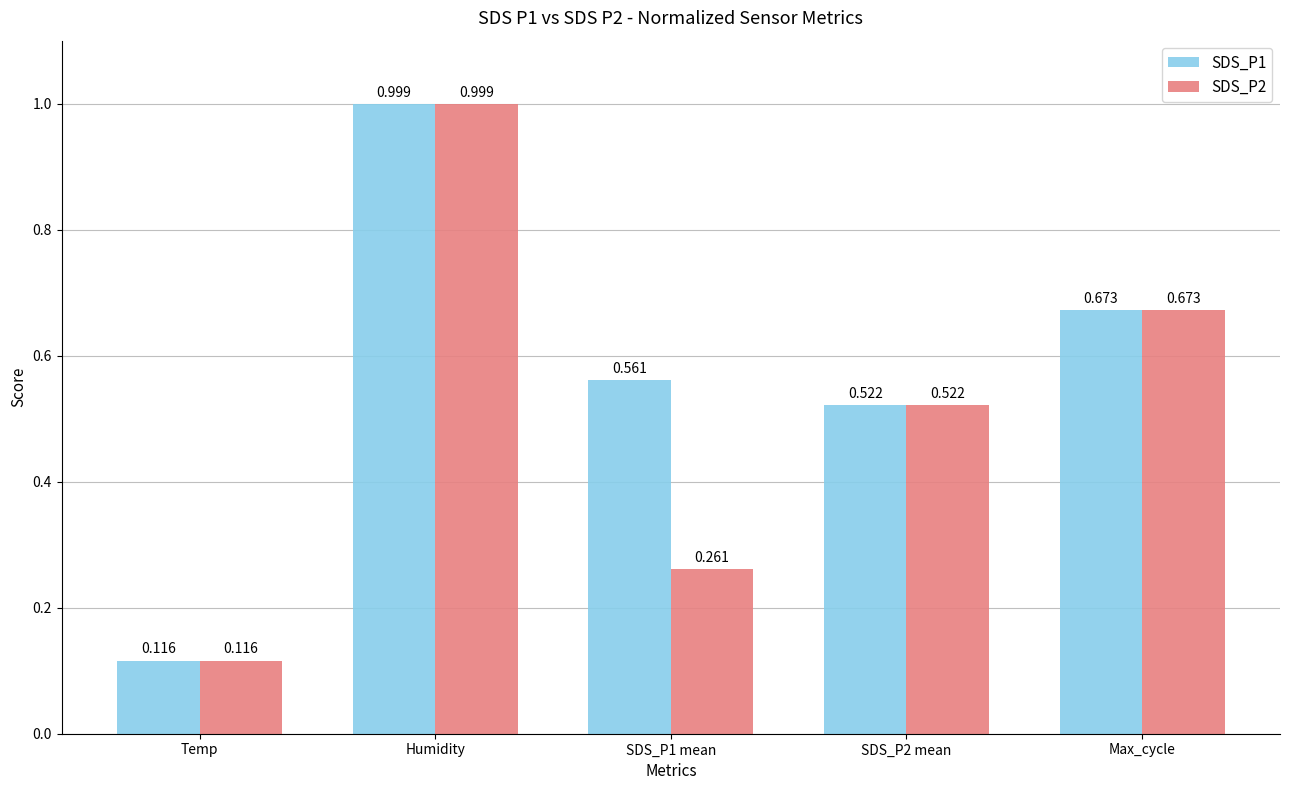

Which label corresponds to the smallest value in the chart?

Temp